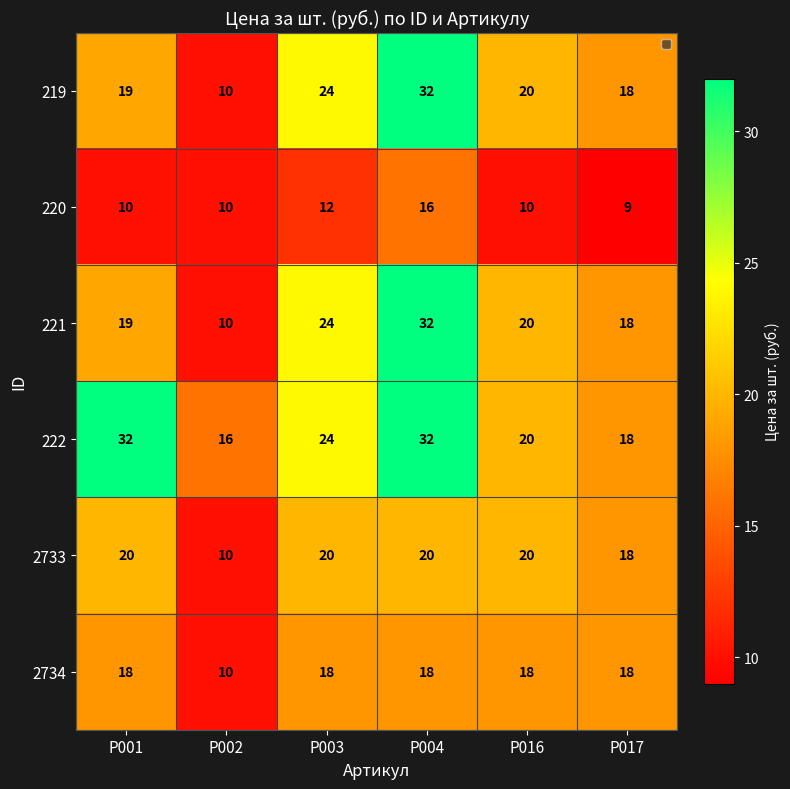

The value of 222 at Р017 is 18. True or false?

True